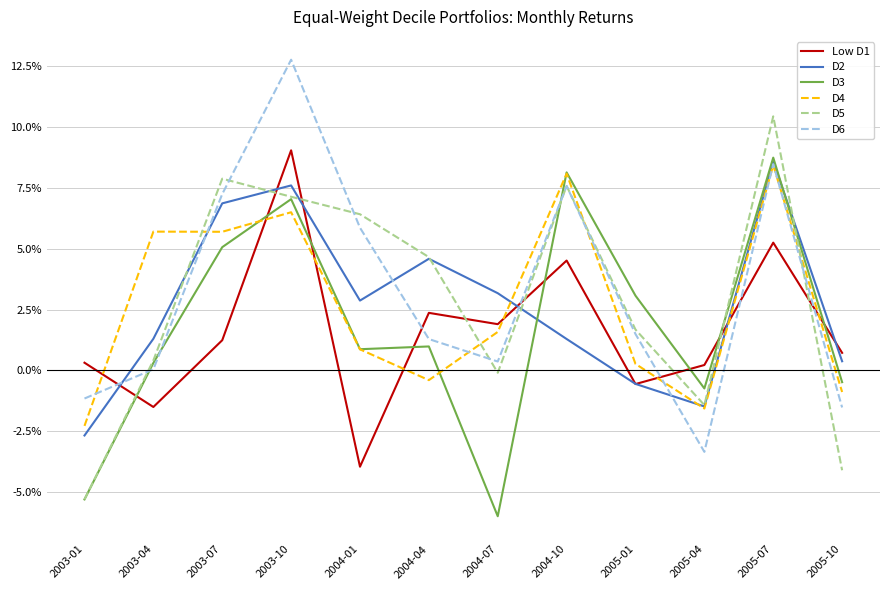

Does the chart have visible grid lines?

Yes